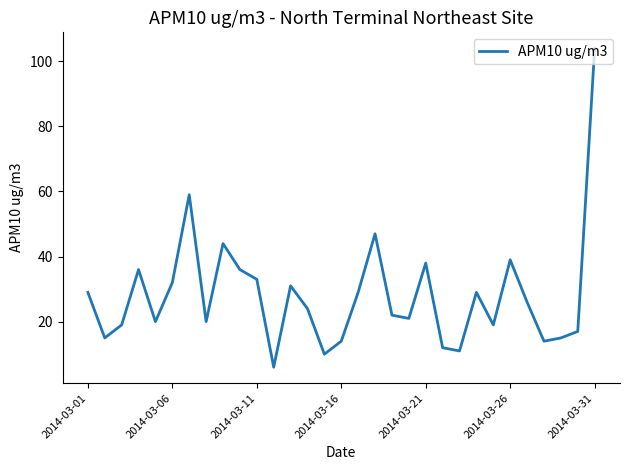

What is the smallest value displayed?

6